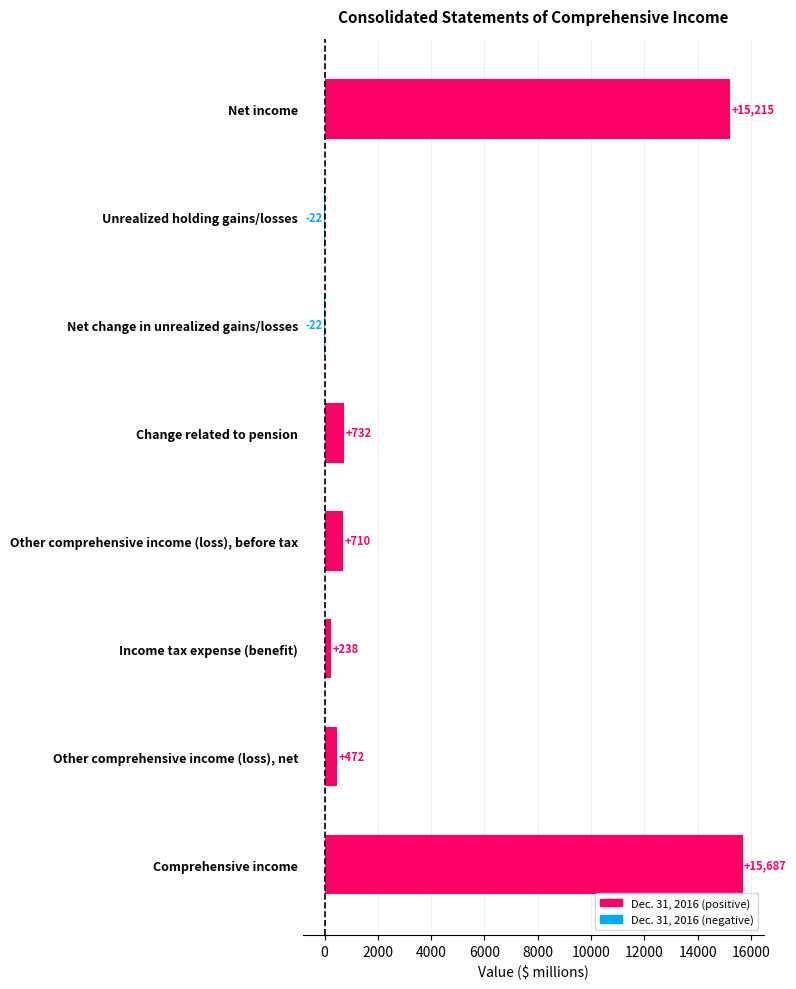

The value at Comprehensive income is 27991. True or false?

False